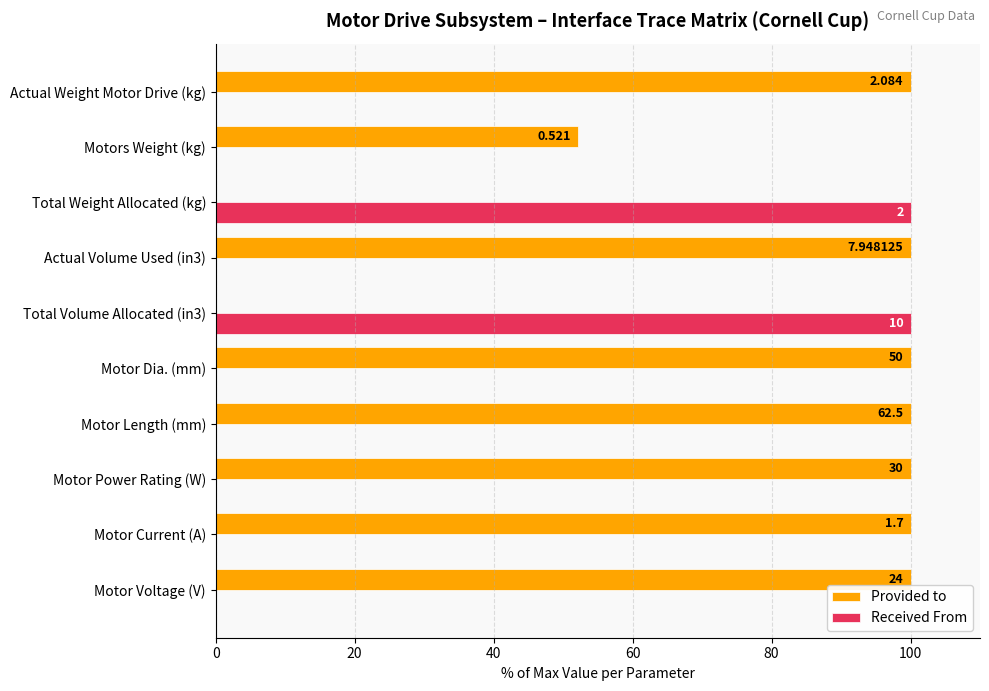

Reading right to left, list all the values displayed in this chart.

Provided to: 100.0	52.1	0.0	100.0	0.0	100.0	100.0	100.0	100.0	100.0
Received From: 0.0	0.0	100.0	0.0	100.0	0.0	0.0	0.0	0.0	0.0